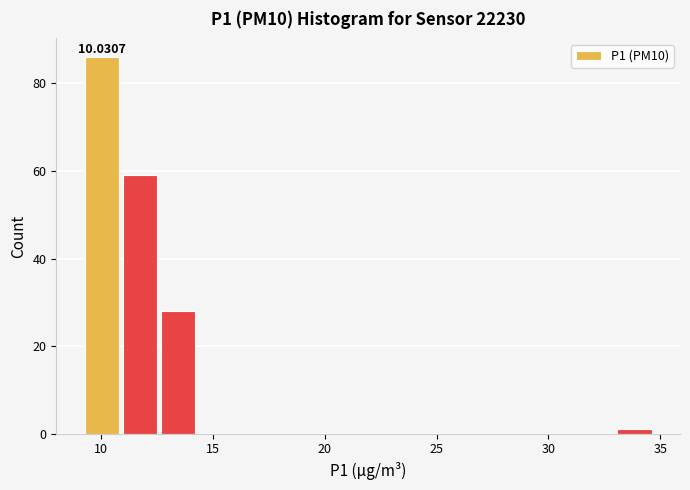

Around what value on the x-axis is the tallest bar? Give the approximate position of its centre, as read against the axis.

10.0